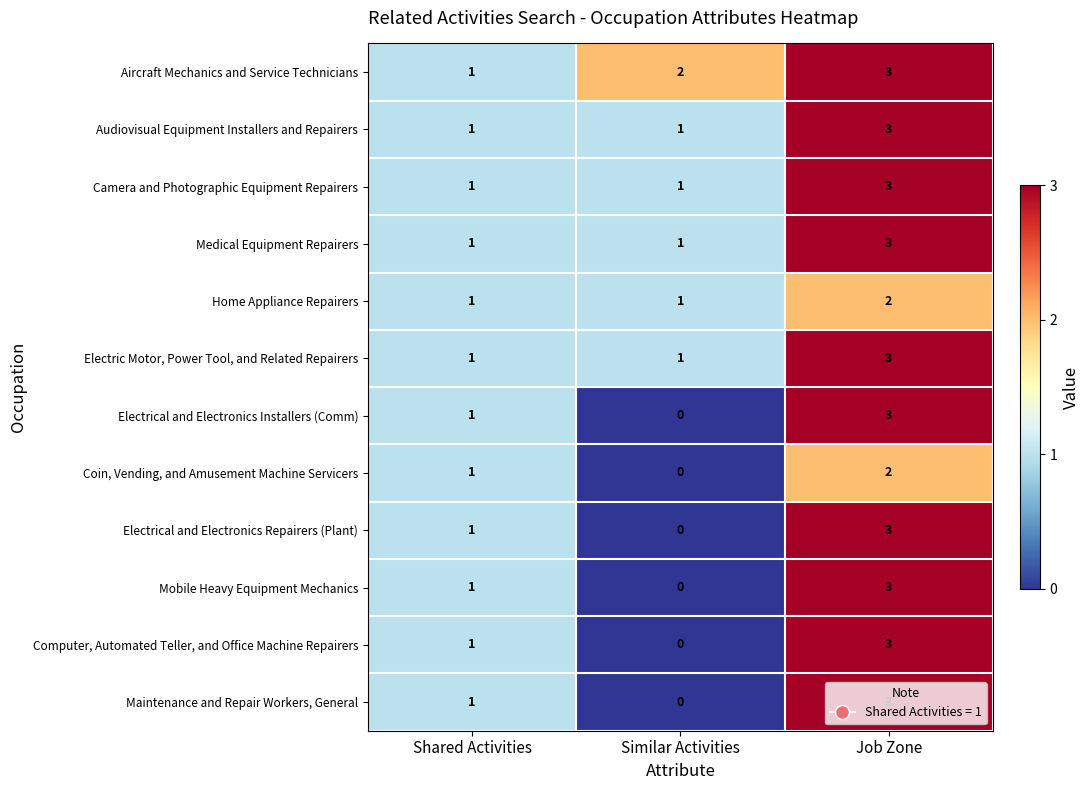

Which label corresponds to the smallest value in the chart?

Similar Activities